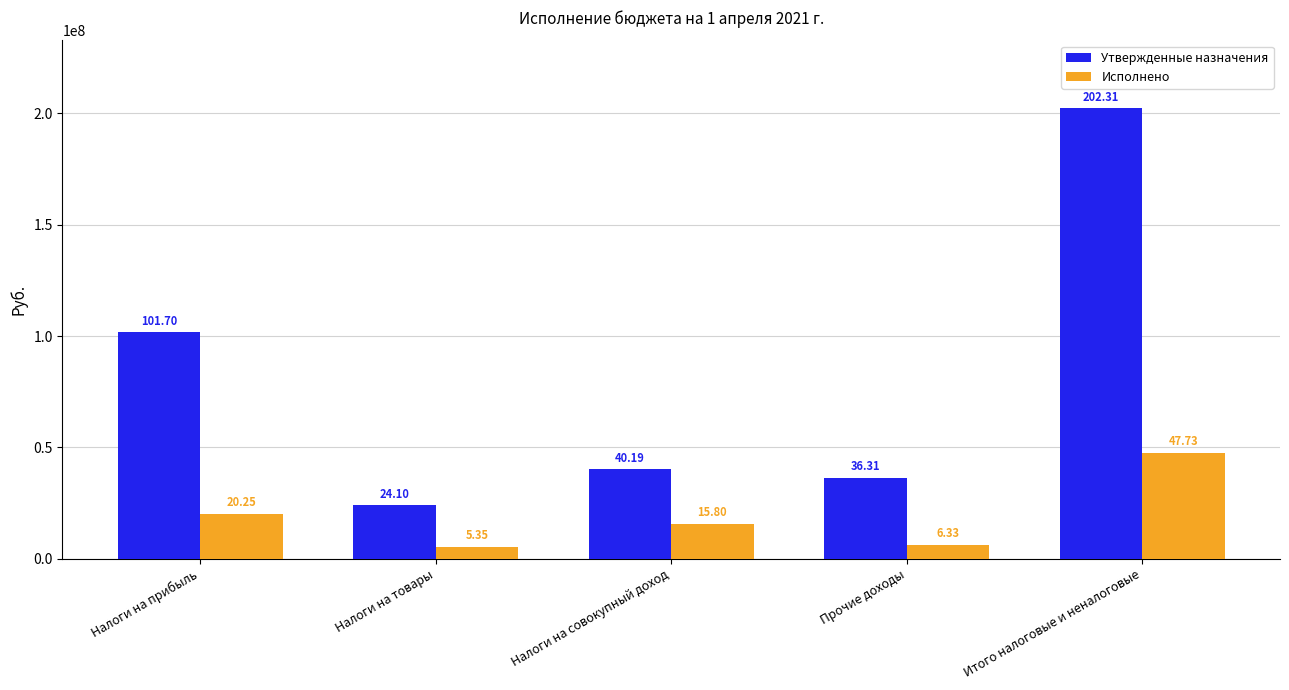

How many bars are there in each group?

2